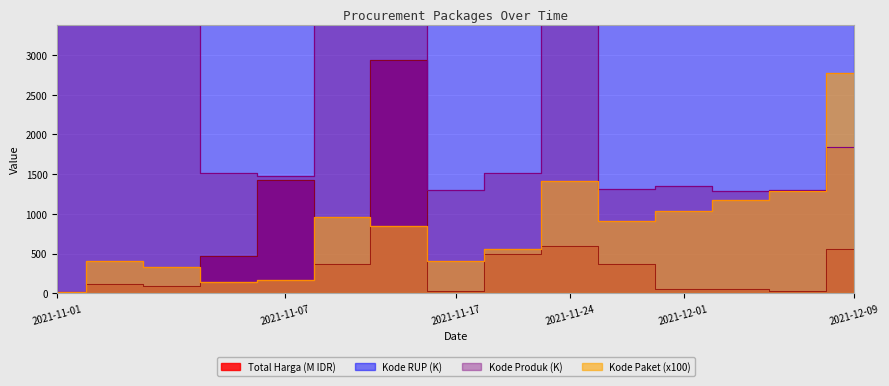

Where does the Kode RUP series first go above 30636?

2021-11-01